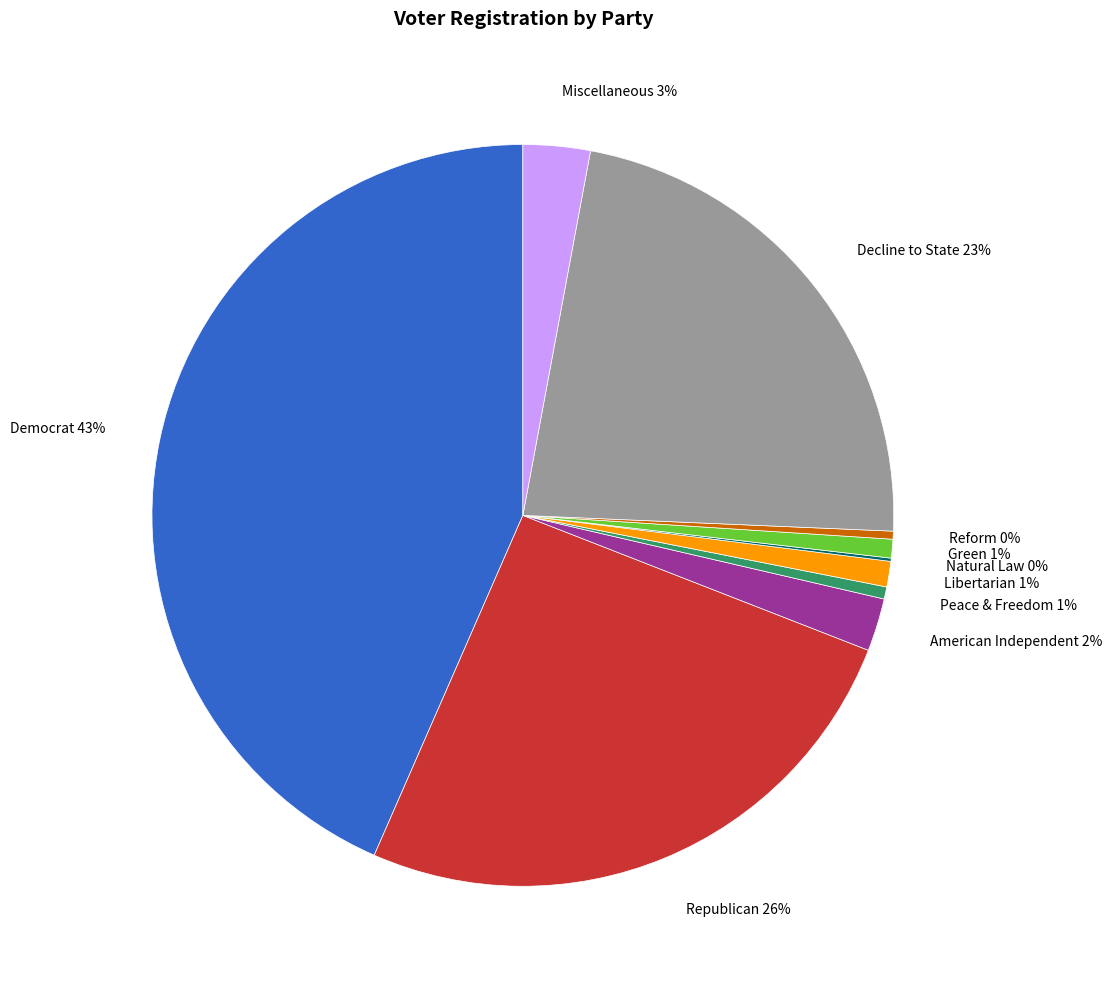

Is the sum of Peace & Freedom and Miscellaneous greater than half?

No